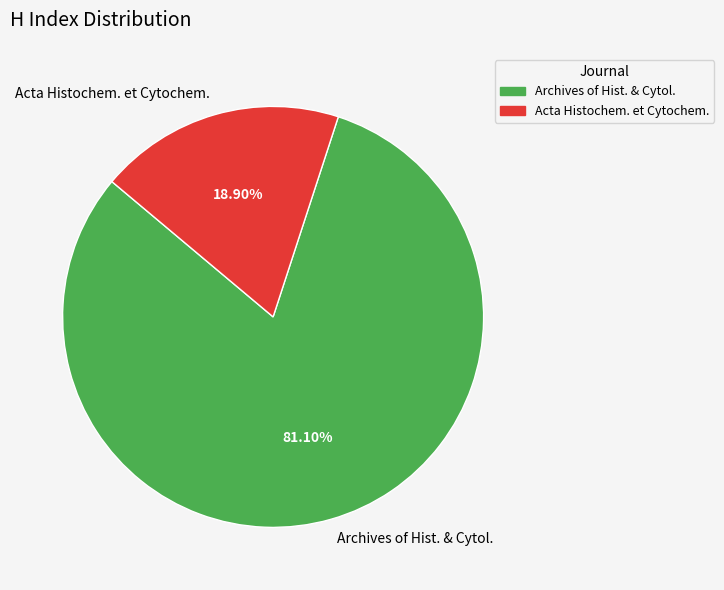

What is the ratio of the value at Archives of Hist. & Cytol. to the value at Acta Histochem. et Cytochem.?

4.3